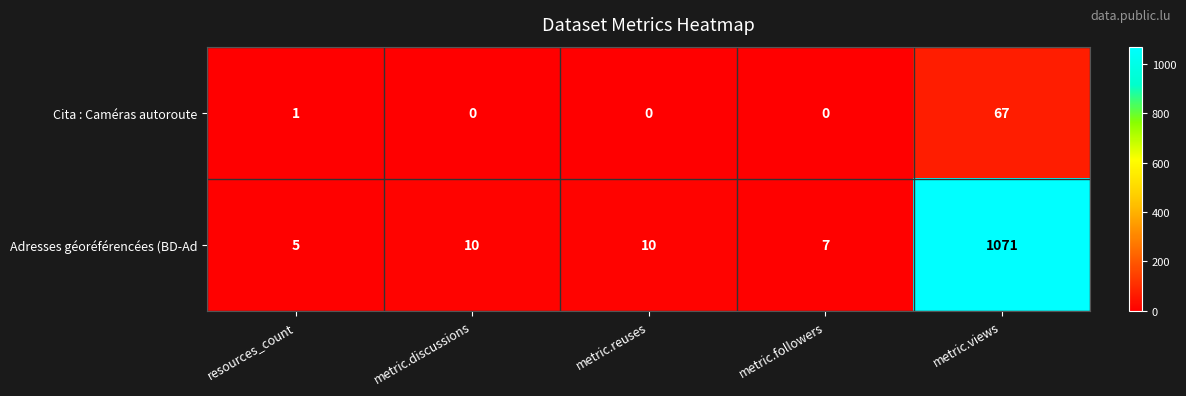

Which series changed the most between metric.discussions and metric.views?

Adresses géoréférencées (BD-Ad